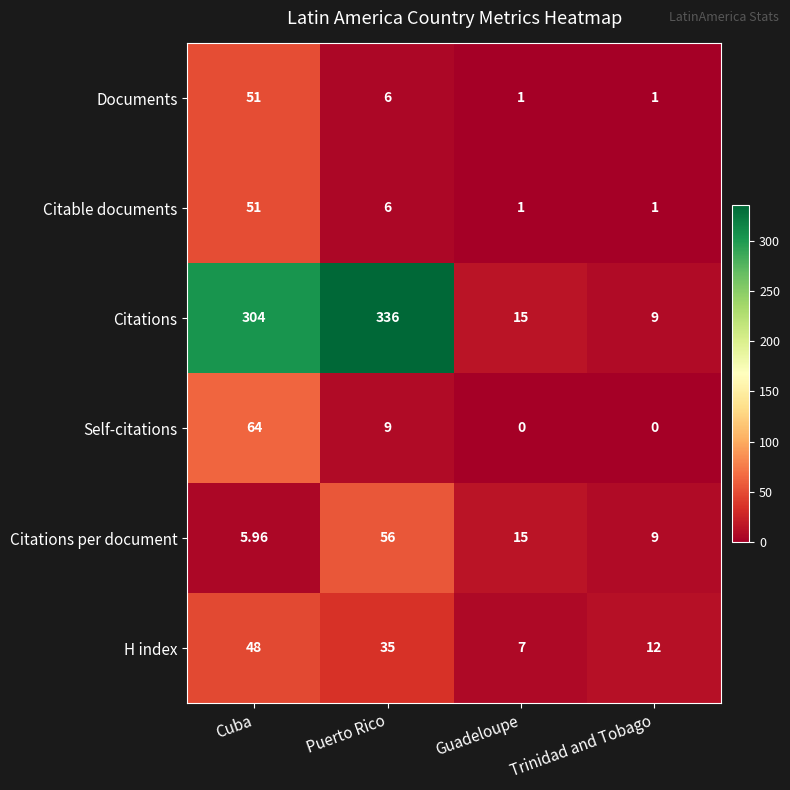

Where does the Self-citations series first go above 9?

Cuba